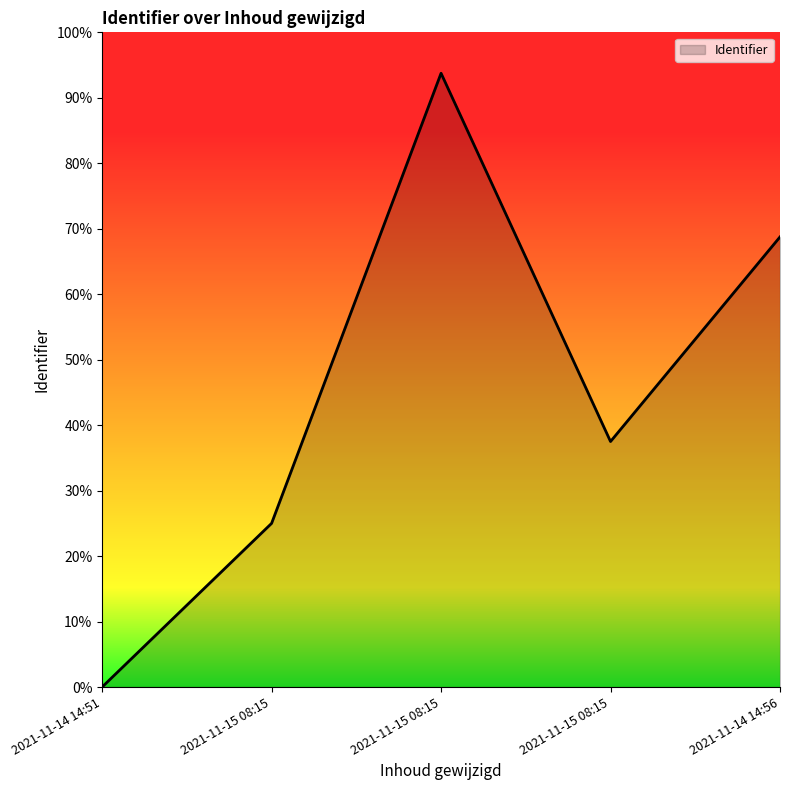

What is the average value?

0.5